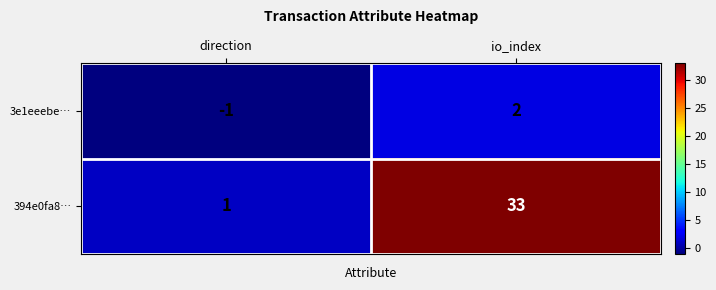

Count the number of categories in the chart.

2